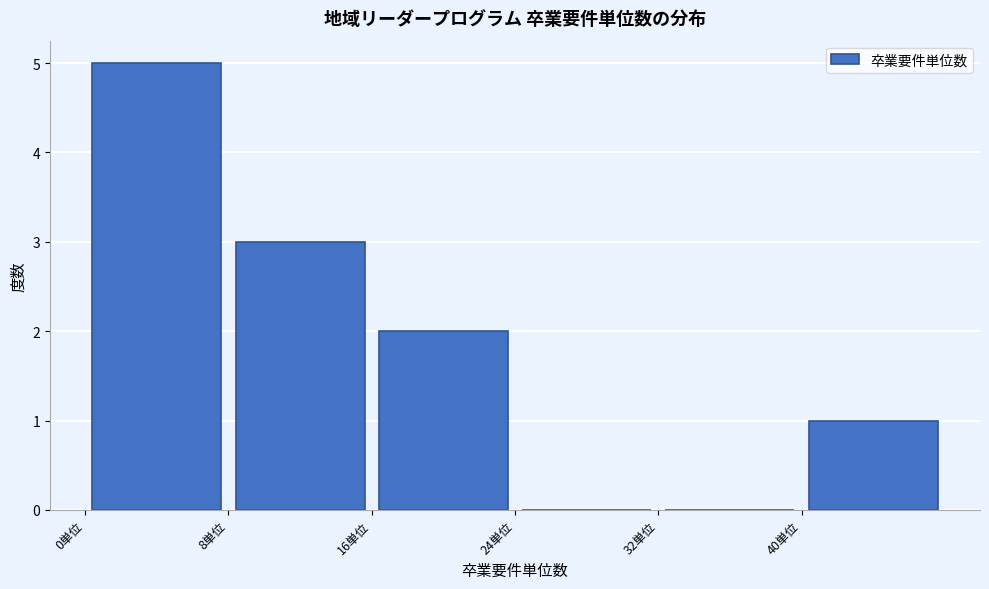

Reading left to right, list every bar in this chart as the range it spans on the x-axis followed by its height. The values are not printed on the chart, so give them approximately, as read against the axis.

0 to 8: 5
8 to 16: 3
16 to 24: 2
24 to 32: 0
32 to 40: 0
40 to 48: 1